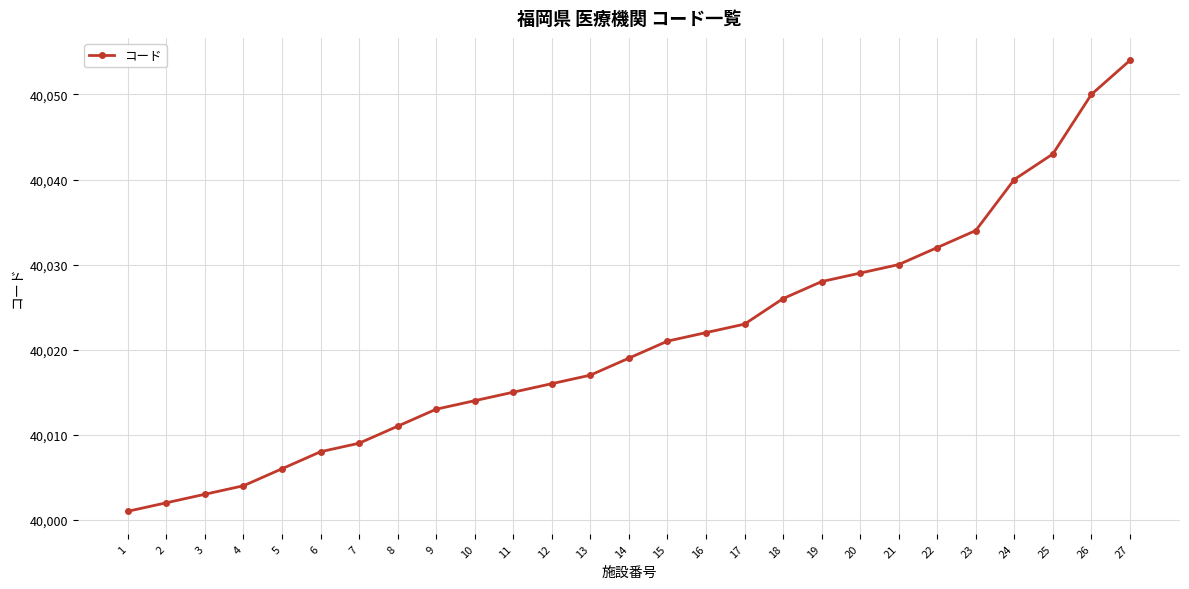

True or false: there are more than 0 points higher than both neighbors.

False